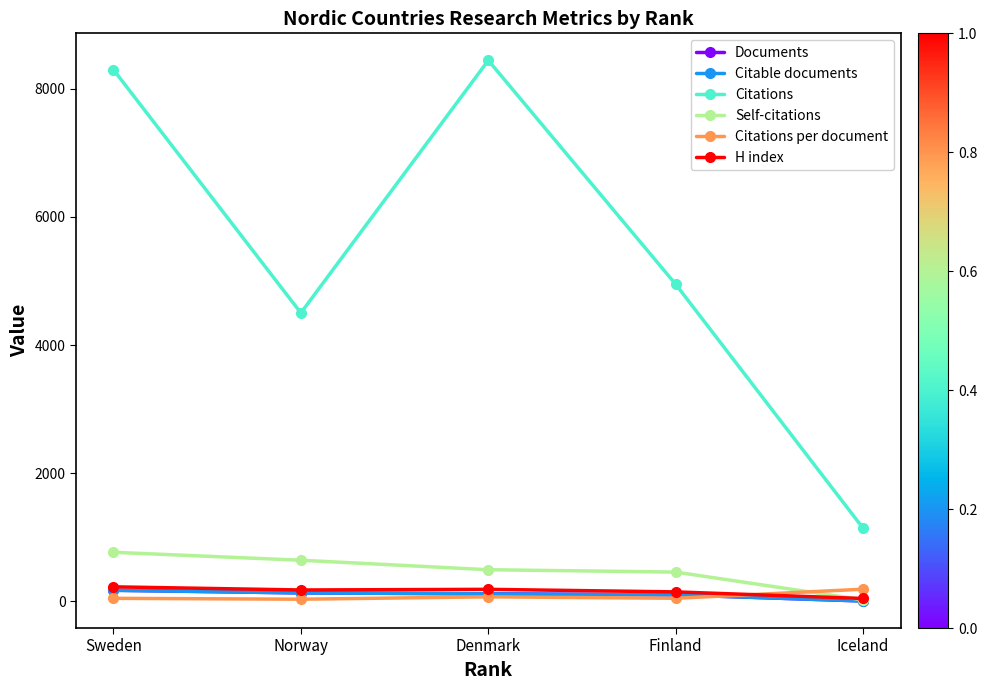

Rank the categories by Citations value from lowest to highest.

Iceland, Norway, Finland, Sweden, Denmark